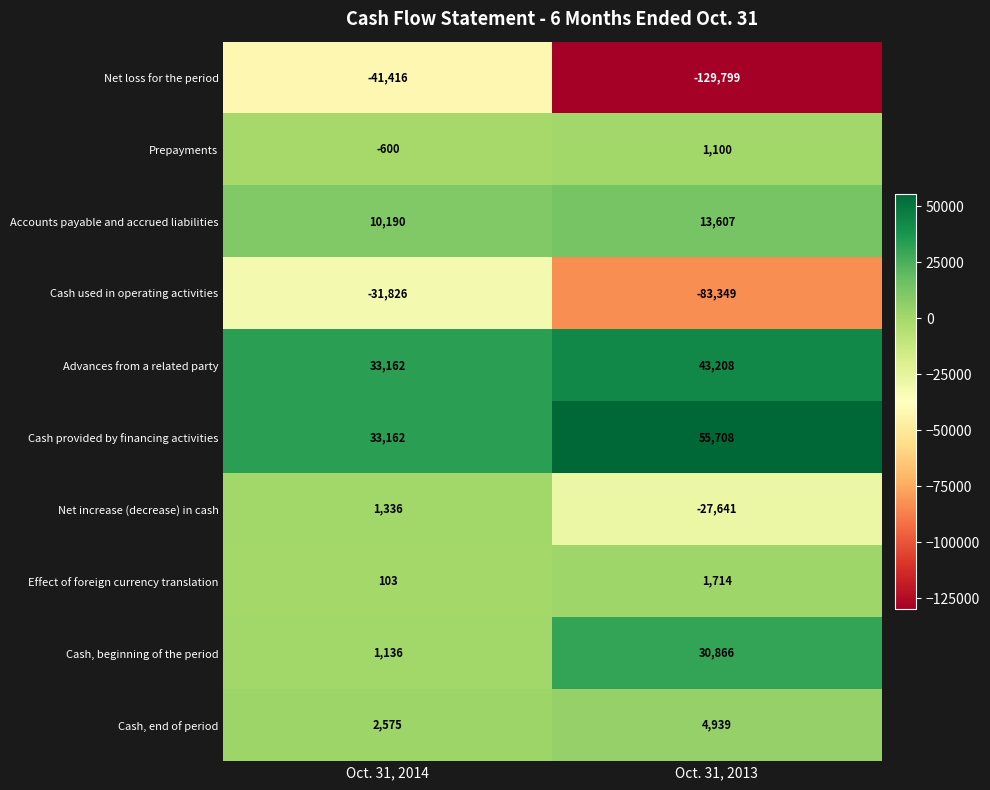

The value of Cash used in operating activities at Oct. 31, 2013 is -83349. True or false?

True